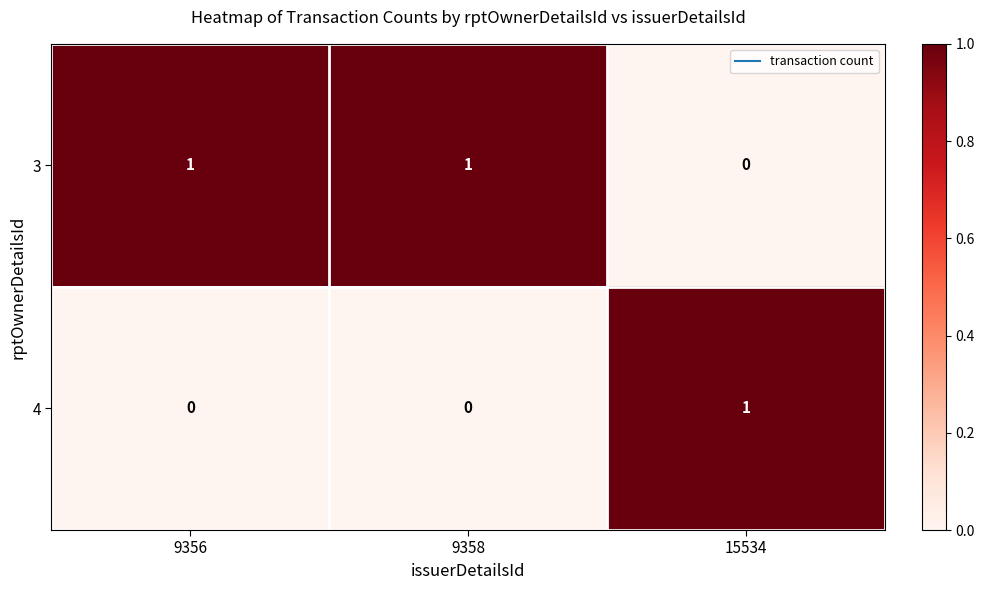

Reading left to right, list all the values displayed in this chart.

3: 9356=1	9358=1	15534=0
4: 9356=0	9358=0	15534=1